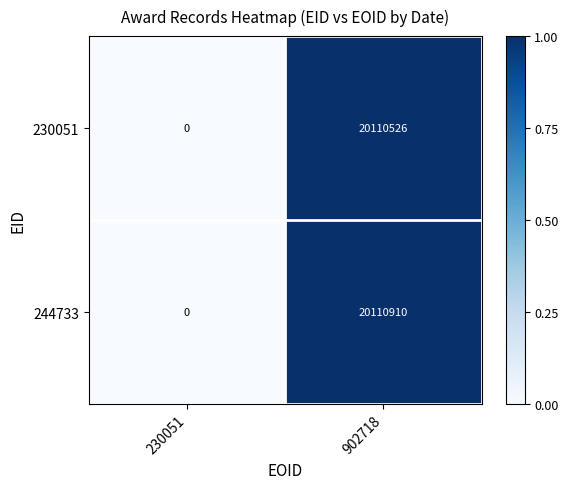

At which category is the sum across all series the highest?

902718